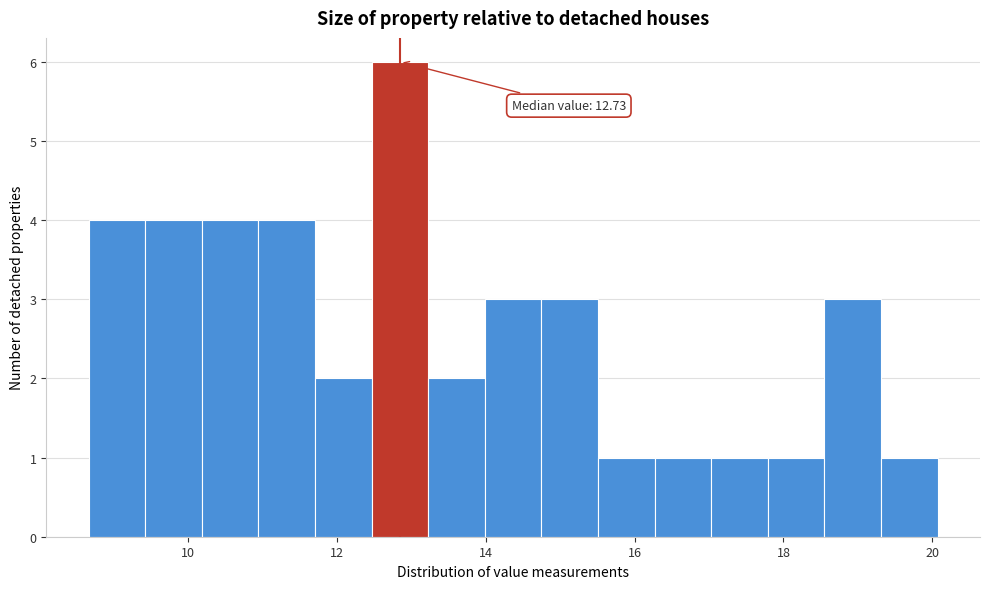

Read against the x-axis, roughly where is the centre of the tallest bar?

12.8